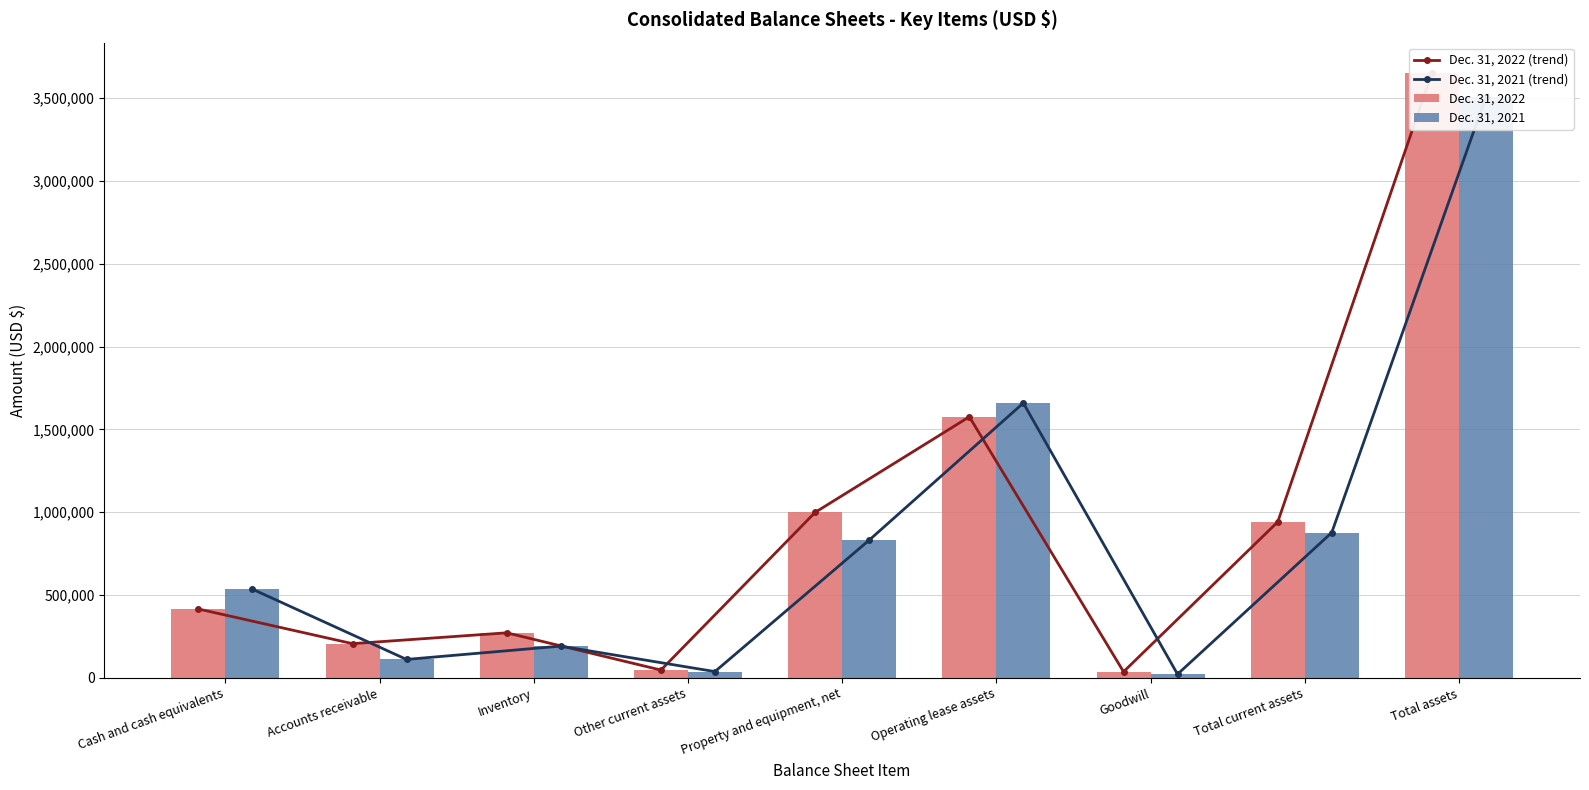

What is the spread (max minus min) of values at Other current assets?

9245